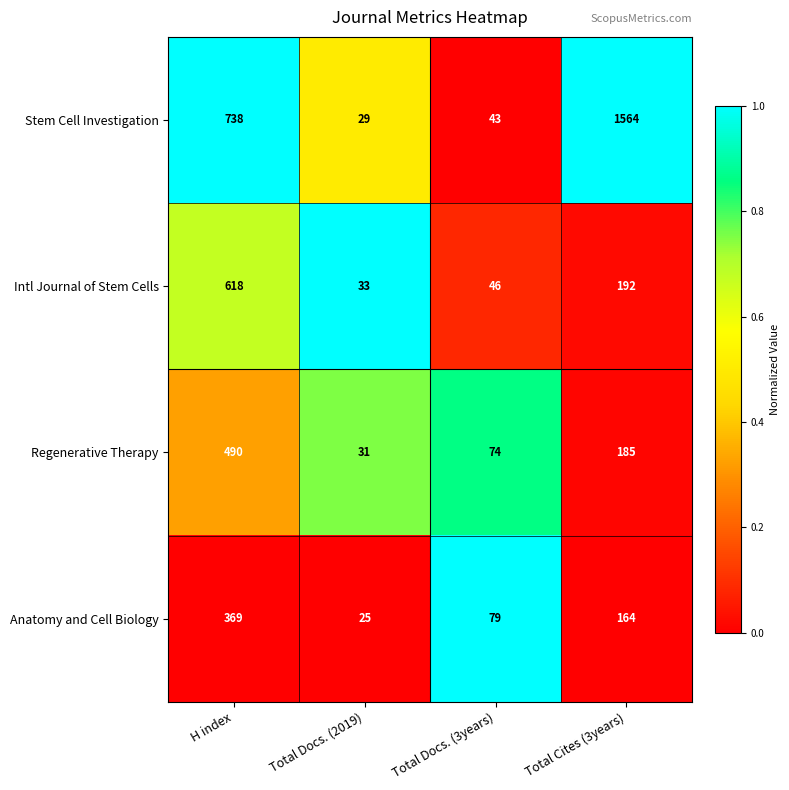

What is the average value of the Anatomy and Cell Biology series?

159